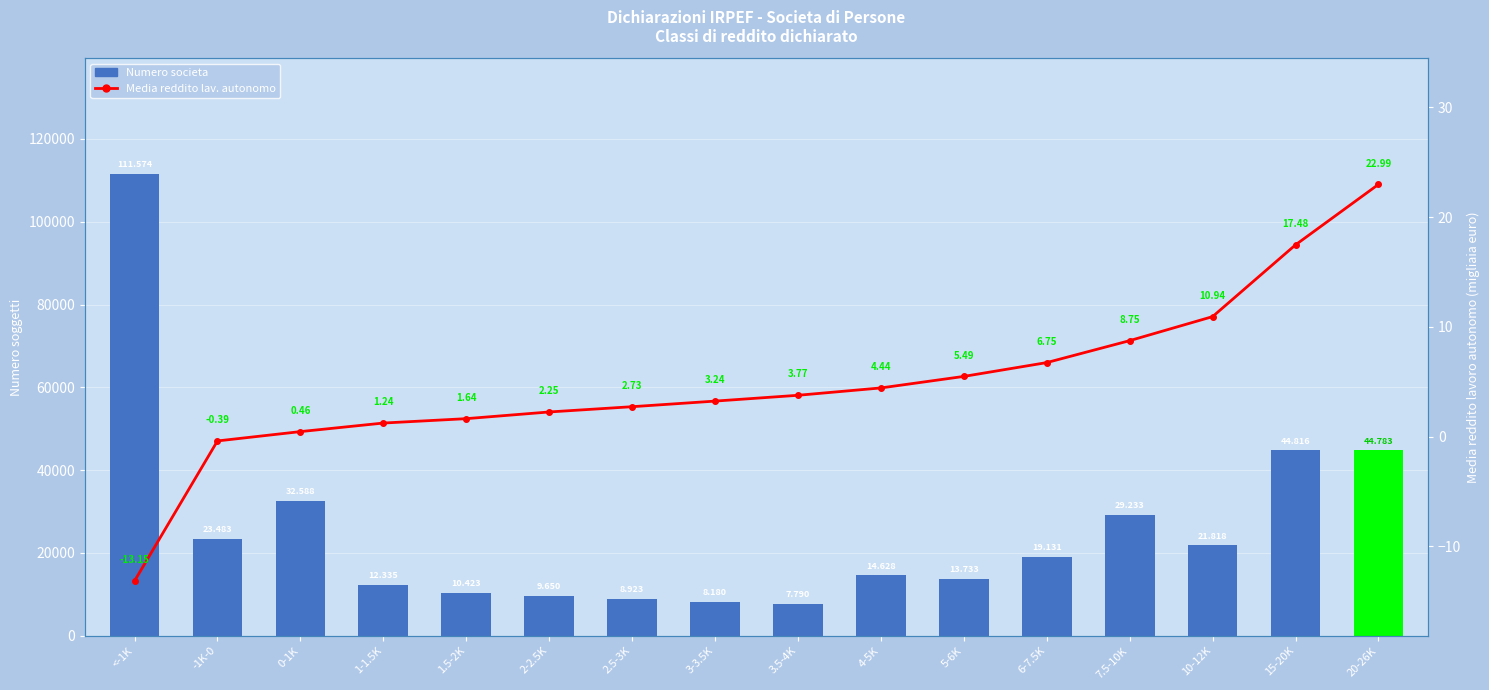

Which series has the largest range (max minus min)?

Numero societa